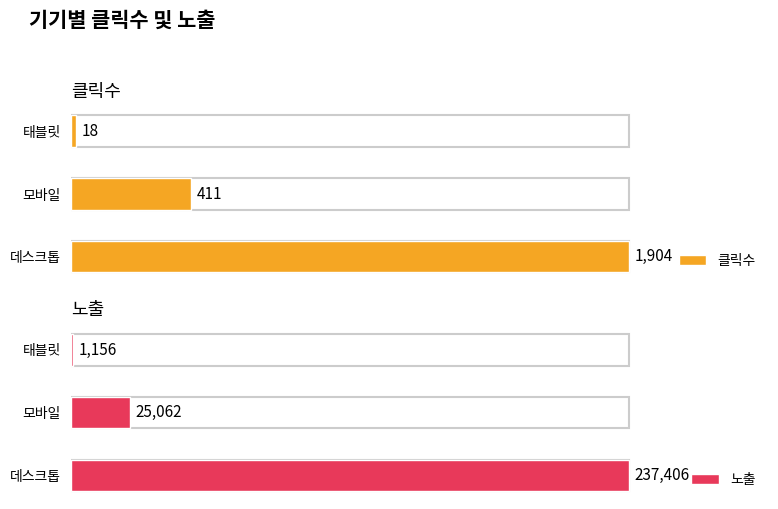

At which label is 클릭수 closest to 961?

모바일